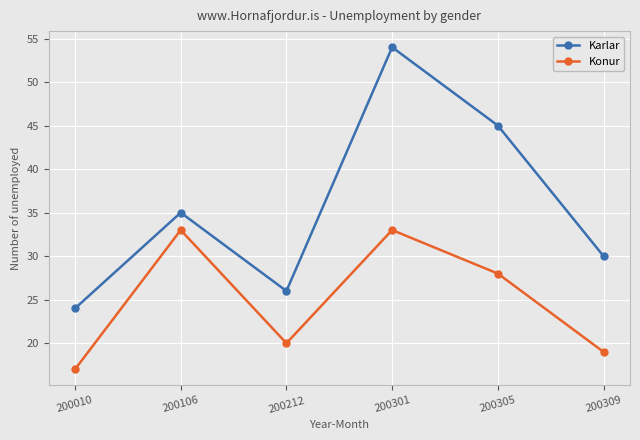

The value of Karlar at 200212 is 46. True or false?

False